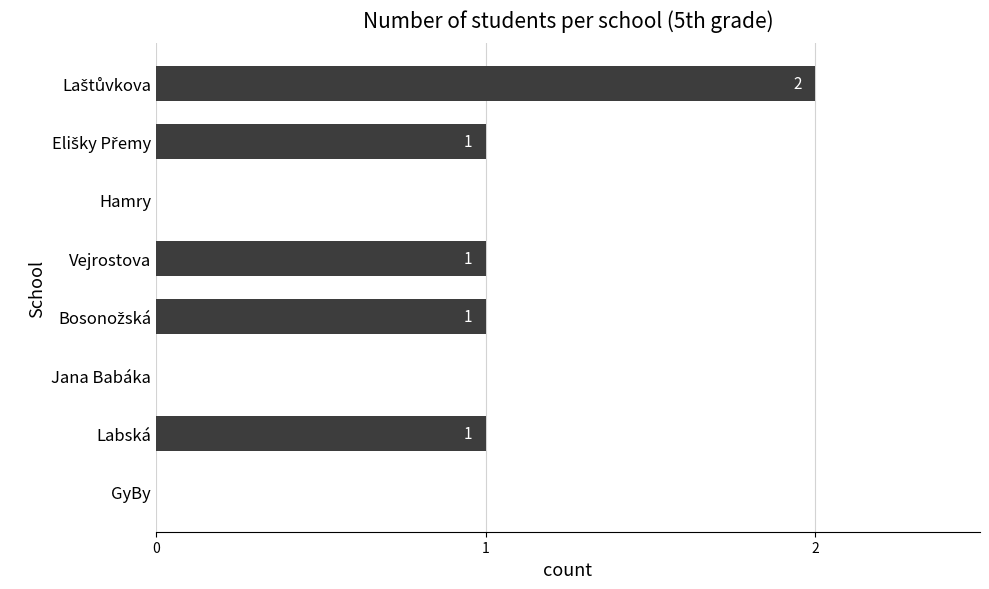

Is it true that the value at Hamry is 1?

False